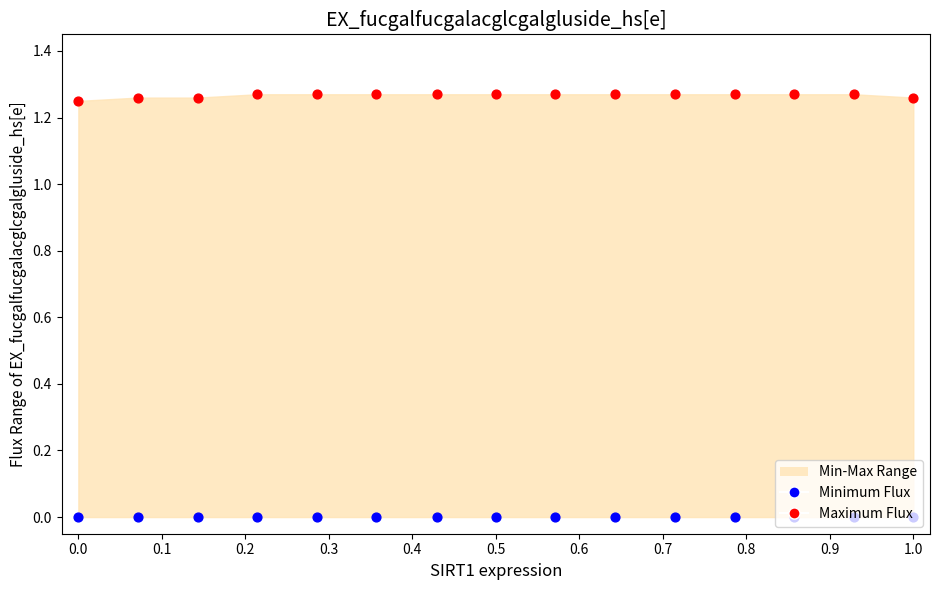

Is the value of Minimum Flux at 0.5 greater than the value of Maximum Flux at 11?

No